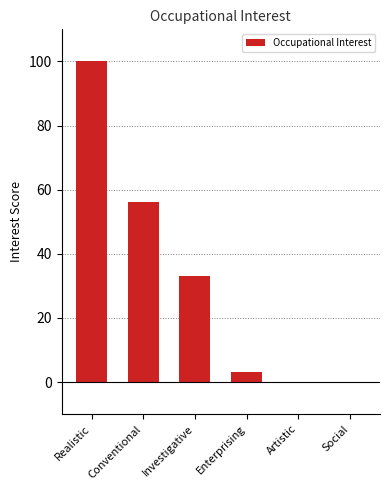

Which has a higher value, Social or Investigative?

Investigative